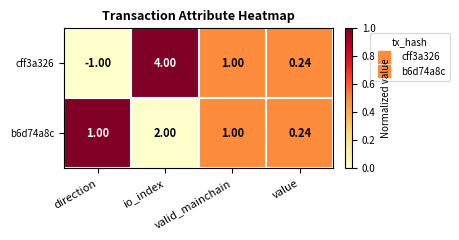

Rank the categories by cff3a326 value from lowest to highest.

direction, value, valid_mainchain, io_index